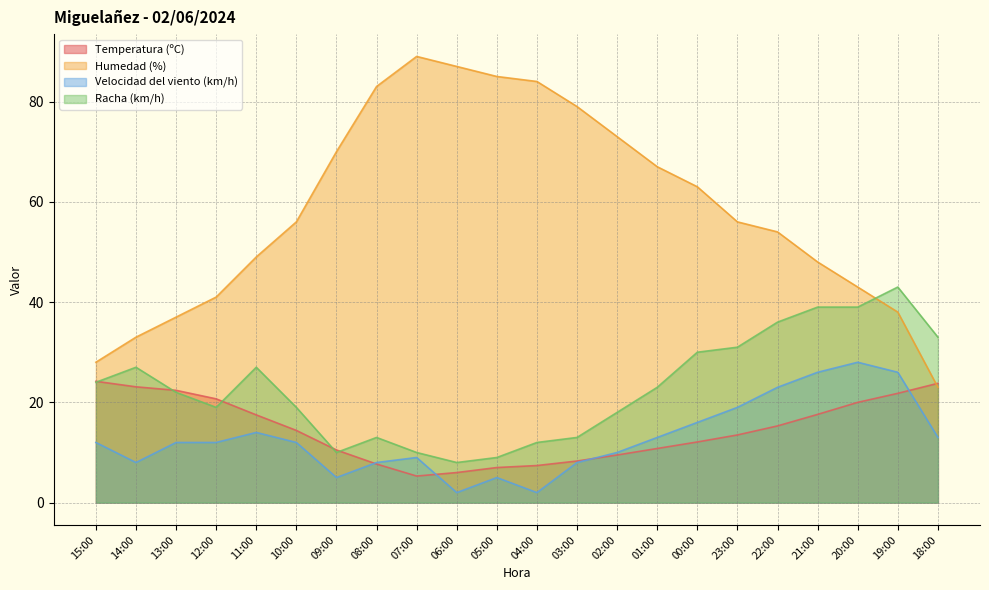

Does the chart have visible grid lines?

Yes